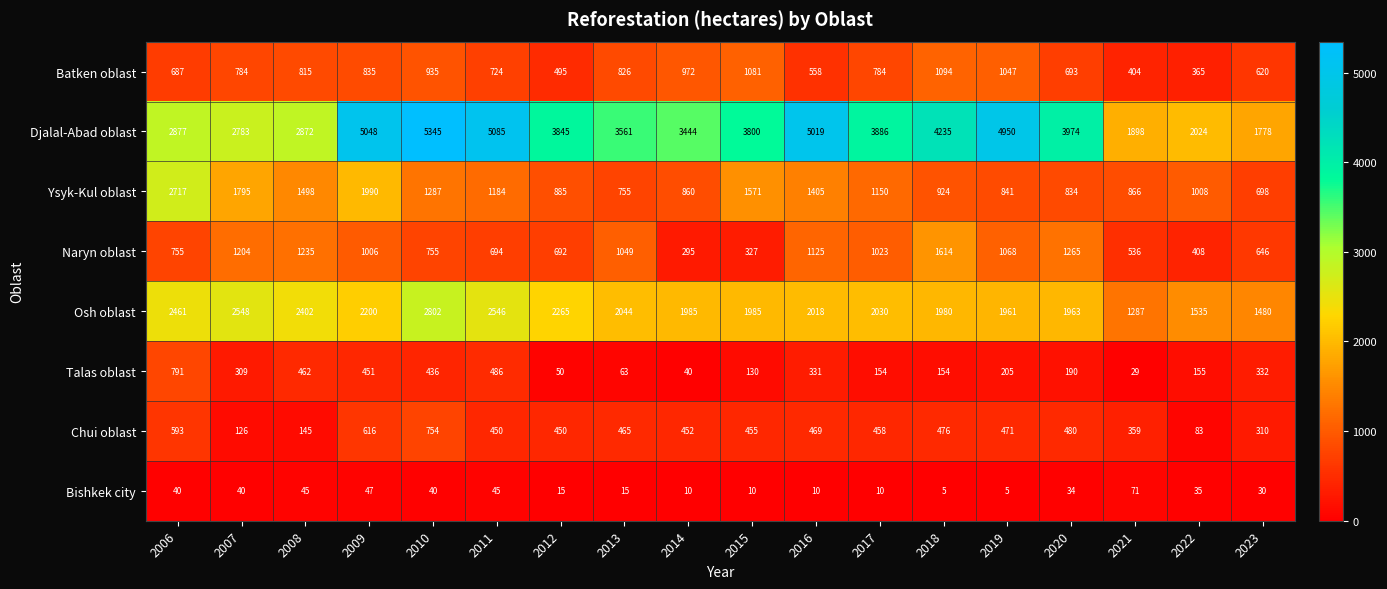

What is the maximum value for Talas oblast?

791